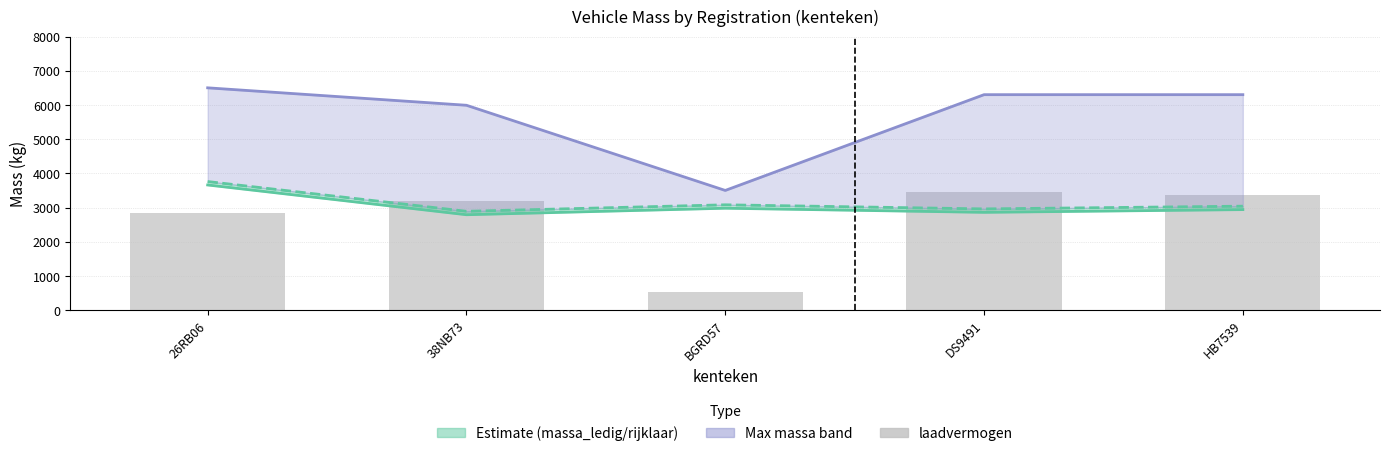

Rank the categories by massa_ledig_voertuig value from highest to lowest.

26RB06, BGRD57, HB7539, DS9491, 38NB73